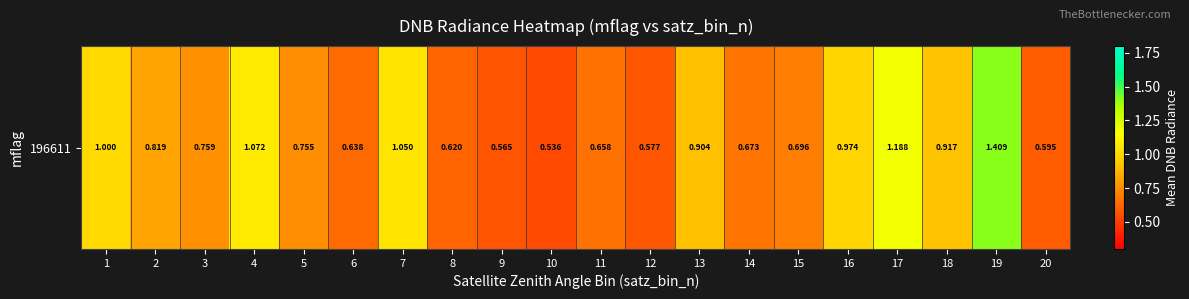

What is the average value?

0.8